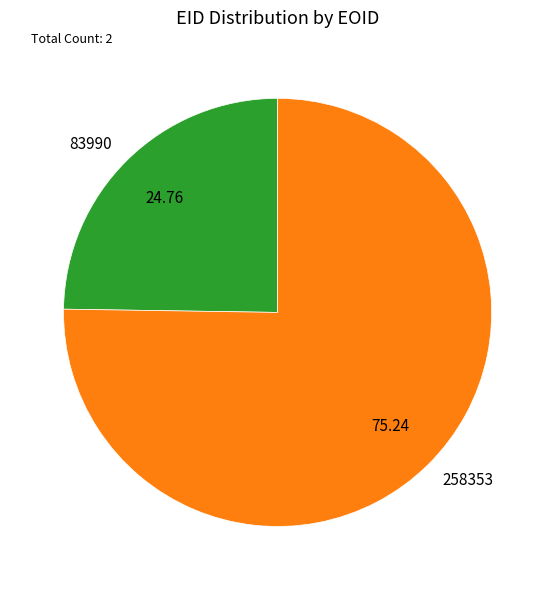

Is there any slice that represents more than half of the pie?

Yes